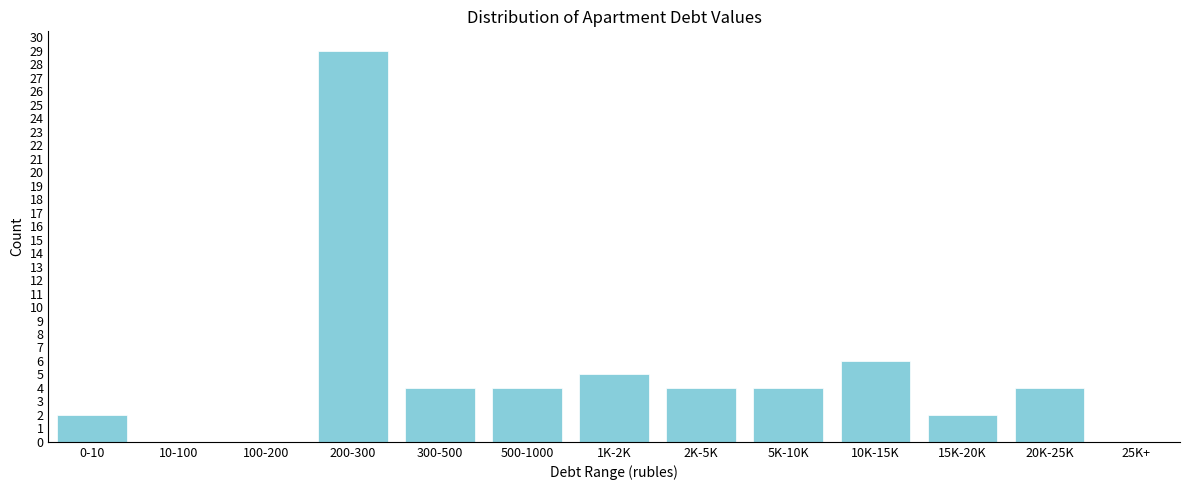

Reading left to right, what are all the values shown in this chart?

0-10=2	10-100=0	100-200=0	200-300=29	300-500=4	500-1000=4	1K-2K=5	2K-5K=4	5K-10K=4	10K-15K=6	15K-20K=2	20K-25K=4	25K+=0